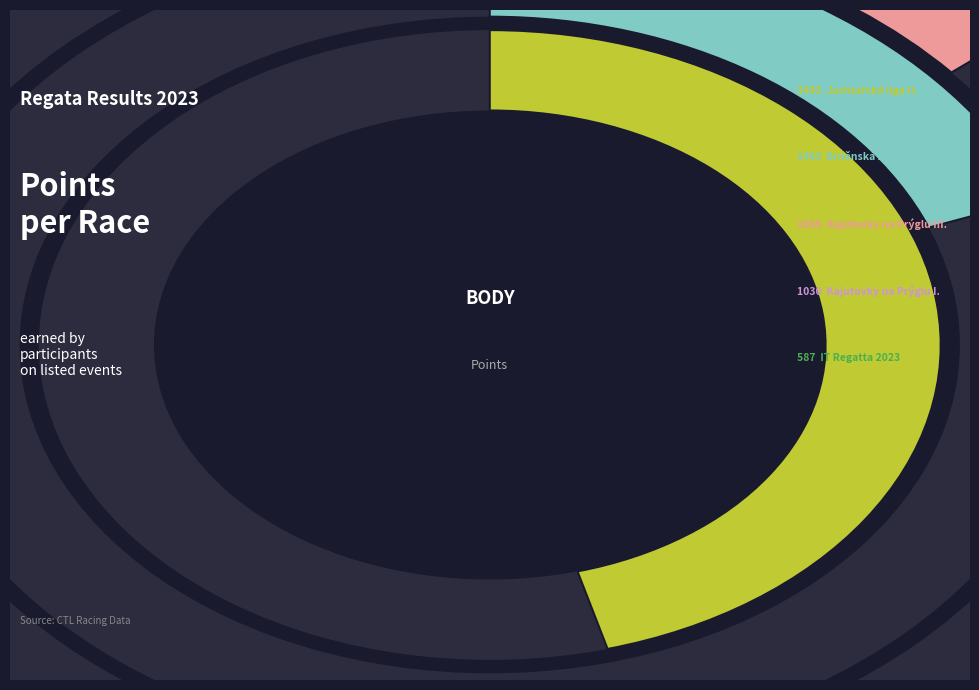

Which slice is the largest?

Jachtařská liga II.